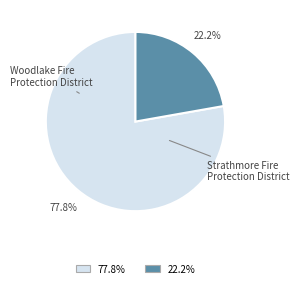

Is it true that Woodlake Fire Protection District is 78% of the pie?

True